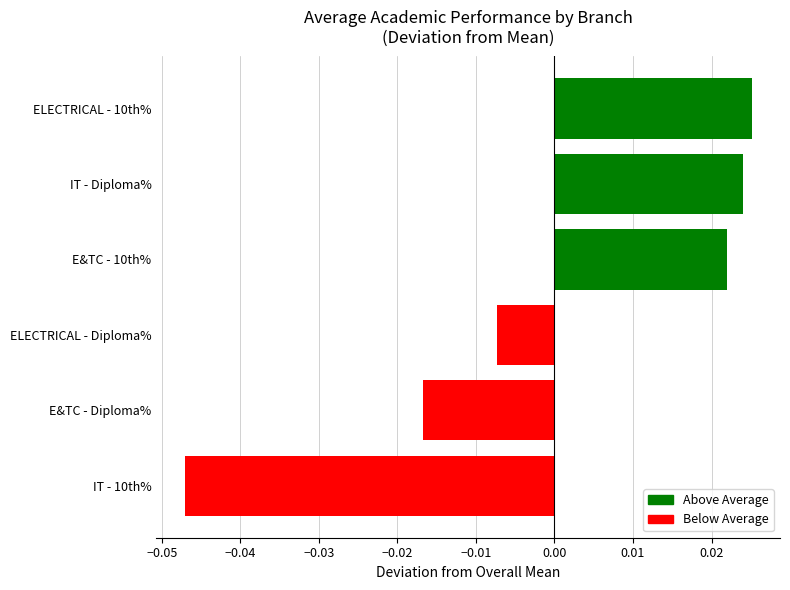

Which has a higher value, E&TC - 10th% or ELECTRICAL - 10th%?

ELECTRICAL - 10th%